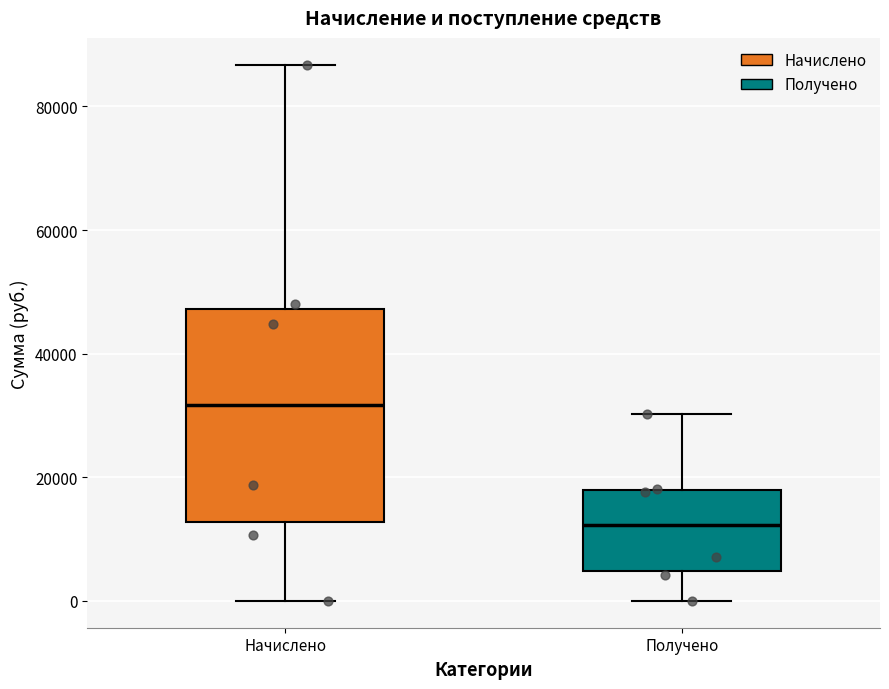

Reading left to right, transcribe this box plot: for each box, give where its median line is, the range the box spans, and where its two whiskers end, as read against the y-axis. The values are not printed on the chart, so give them approximately, as read against the axis.

Начислено: median 32000, box 12000 to 48000, whiskers 0 to 86000
Получено: median 12000, box 4000 to 18000, whiskers 0 to 30000